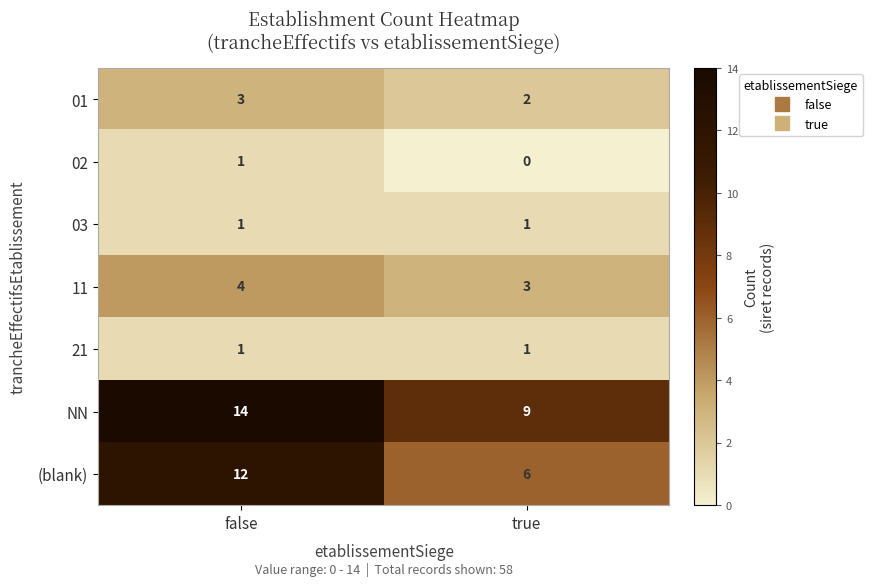

Reading right to left, list all the values displayed in this chart.

01: 2	3
02: 0	1
03: 1	1
11: 3	4
21: 1	1
NN: 9	14
(blank): 6	12